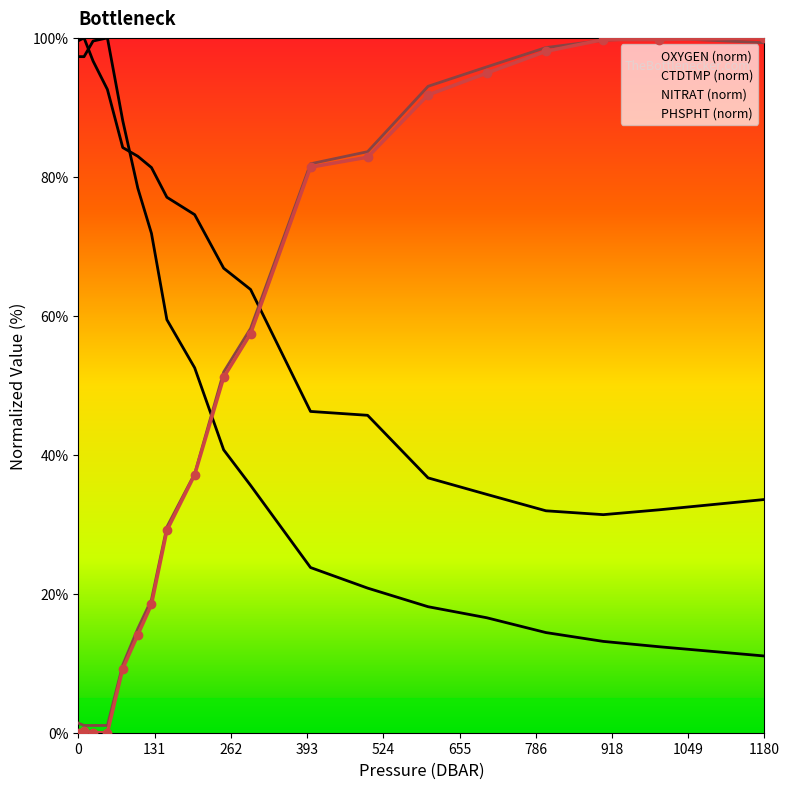

True or false: PHSPHT and CTDTMP cross at least once.

True